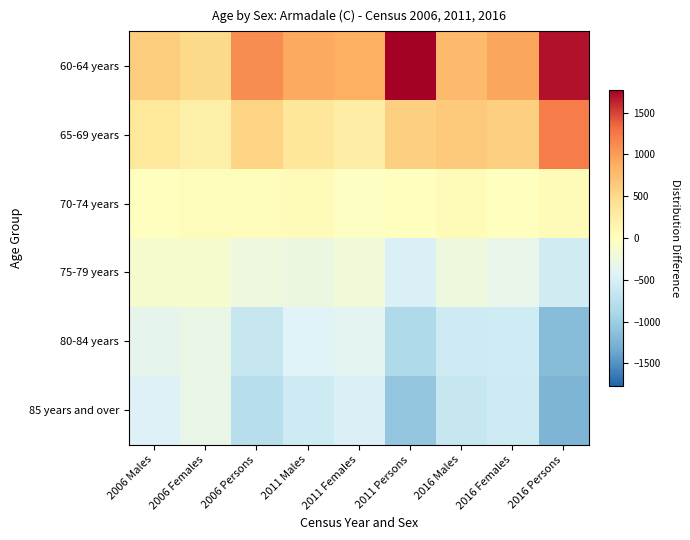

Which series has the widest spread of values?

60-64 years